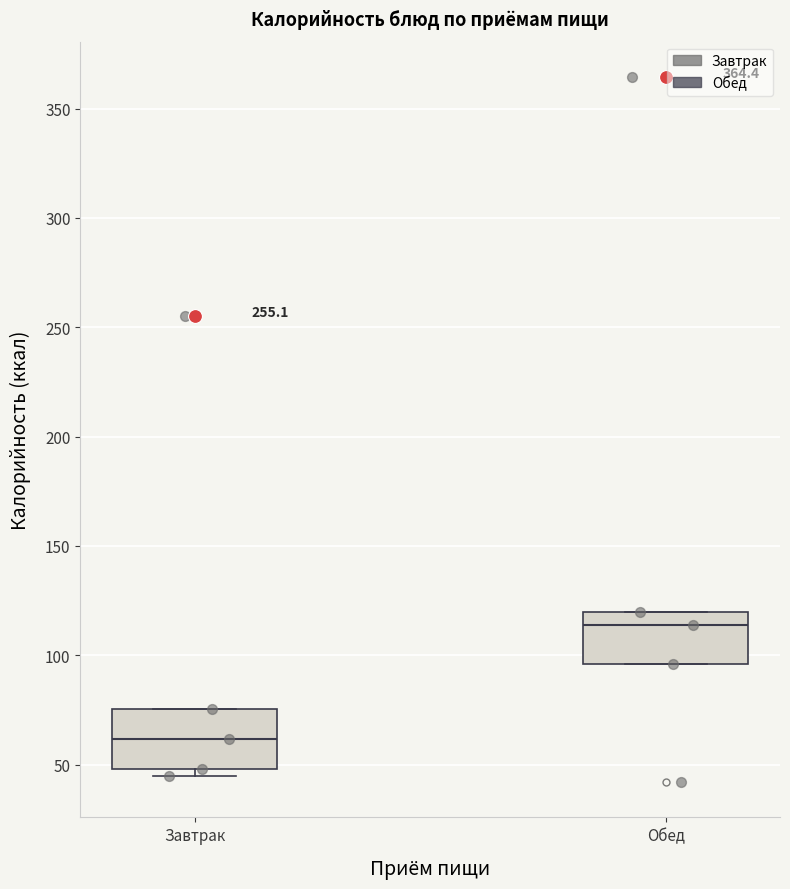

Which box's median line is the lowest?

Завтрак